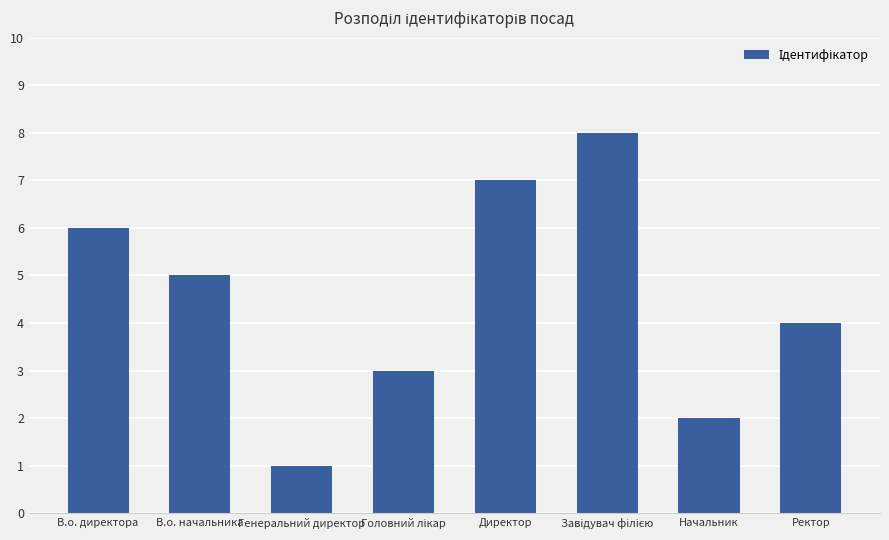

True or false: the data shows 7 at Директор.

True